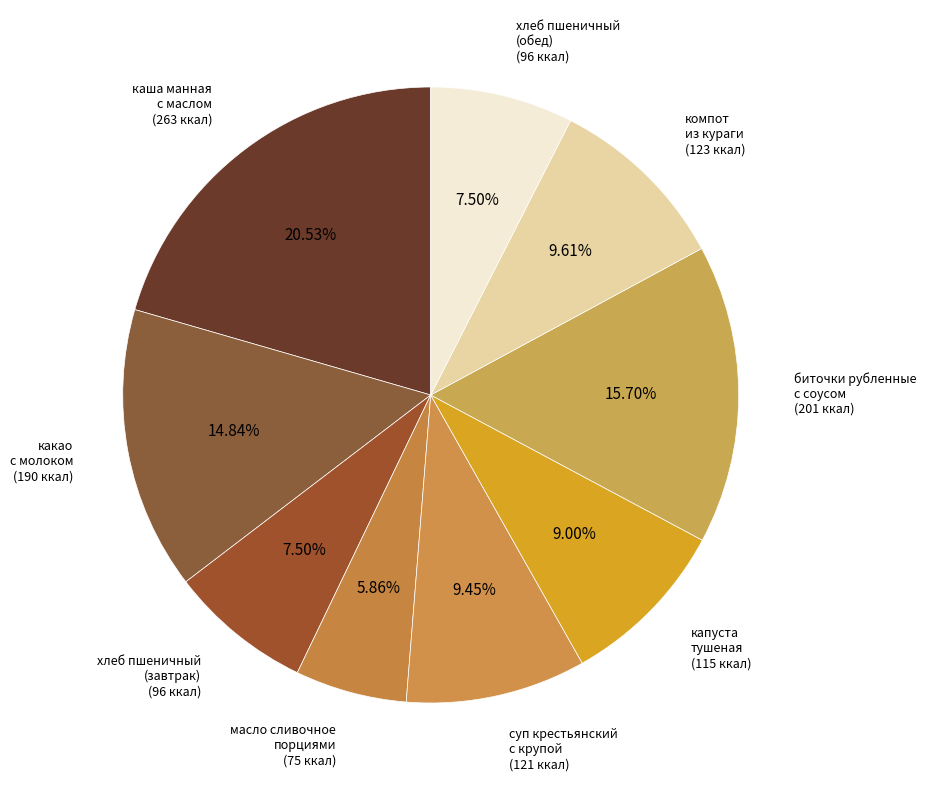

How many slices are in this pie chart?

9